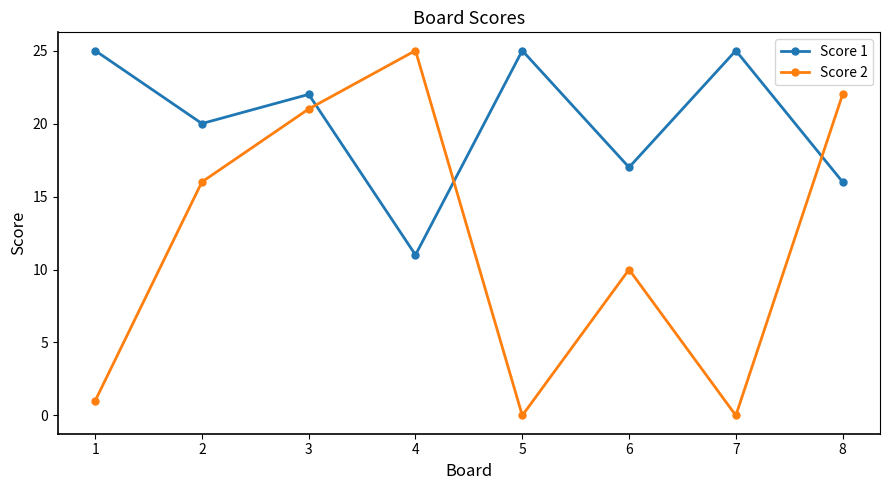

What is the maximum value shown in the chart?

25